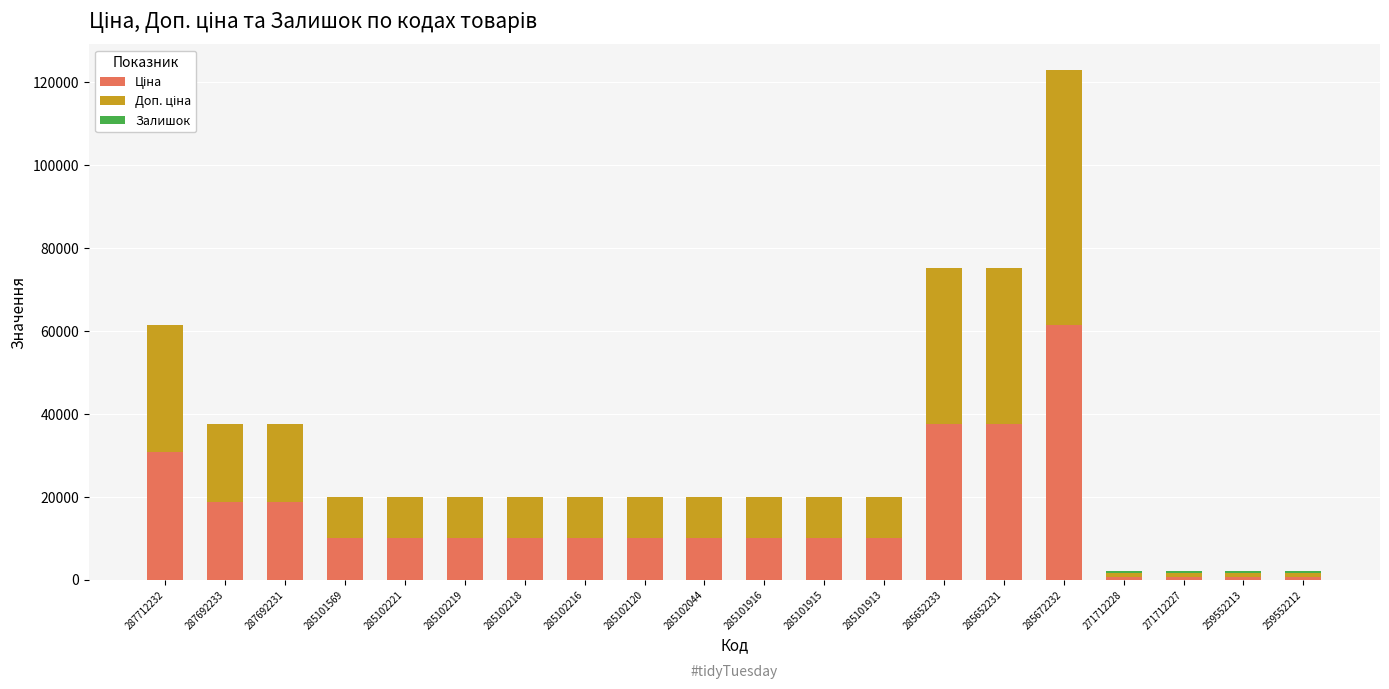

What is the total value across all series at 287692231?

37593.6